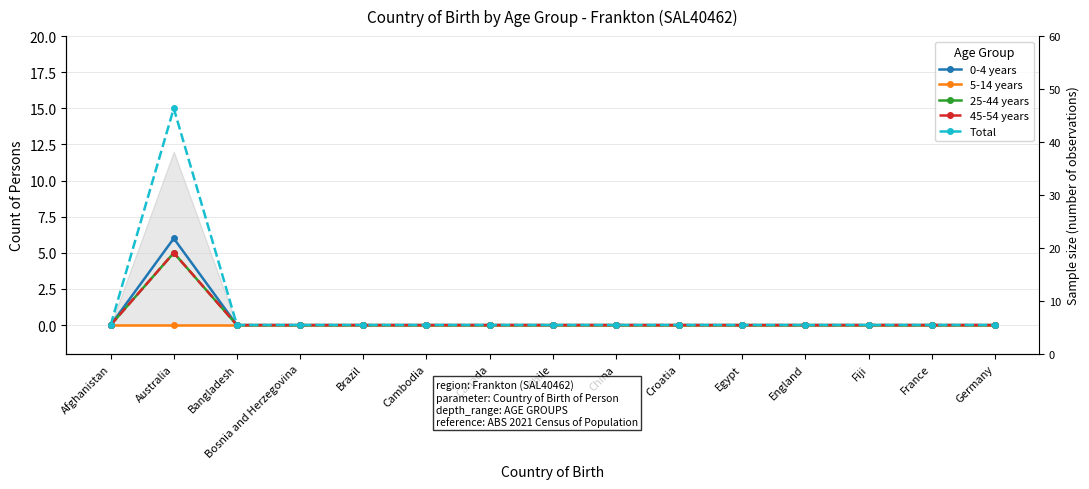

Where is Total nearest to the value 7?

Afghanistan